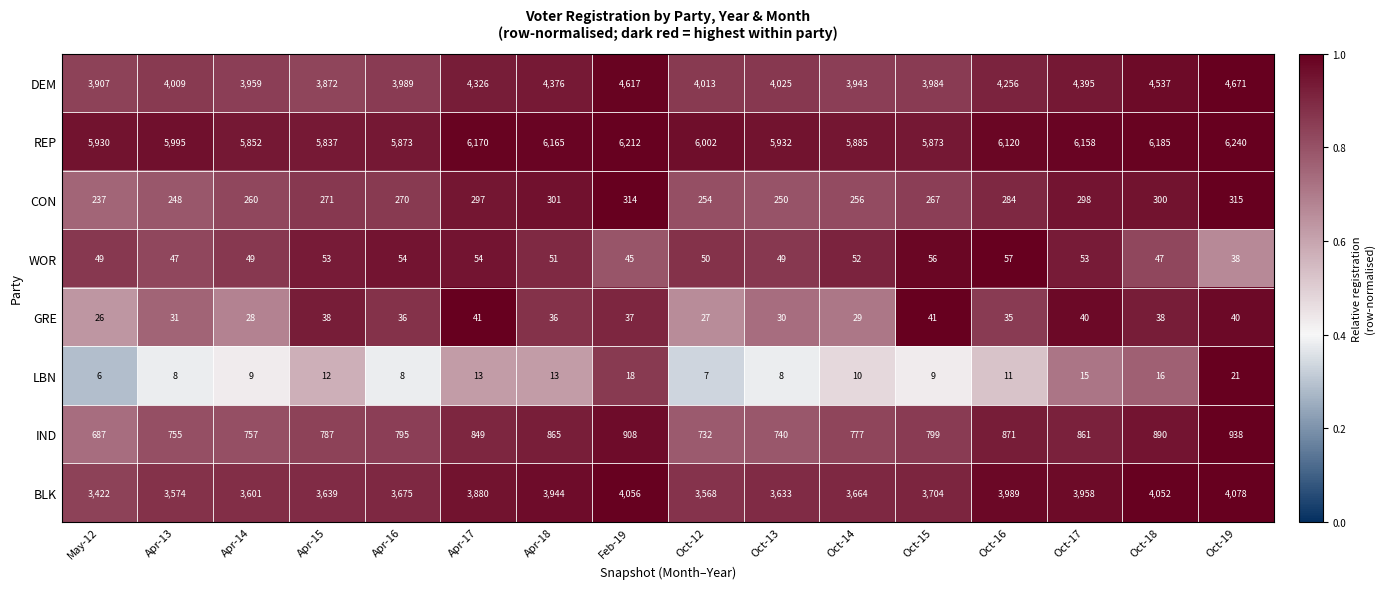

Which series has the widest spread of values?

DEM